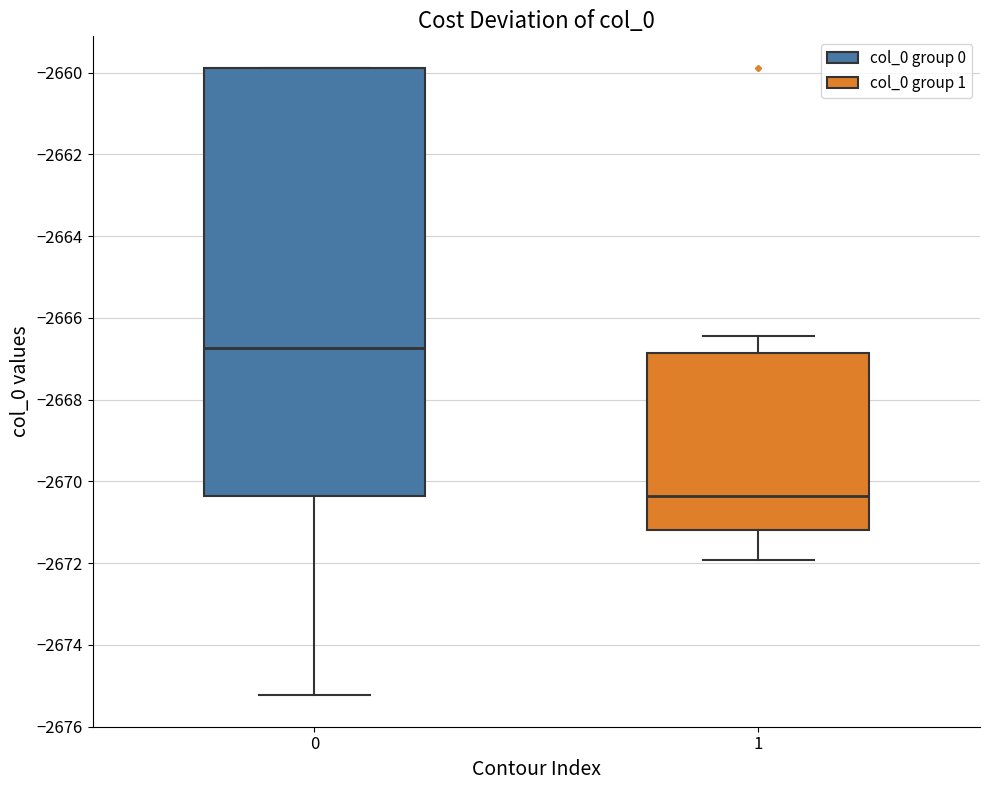

Which box is the tallest, from its lower edge to its upper edge?

0